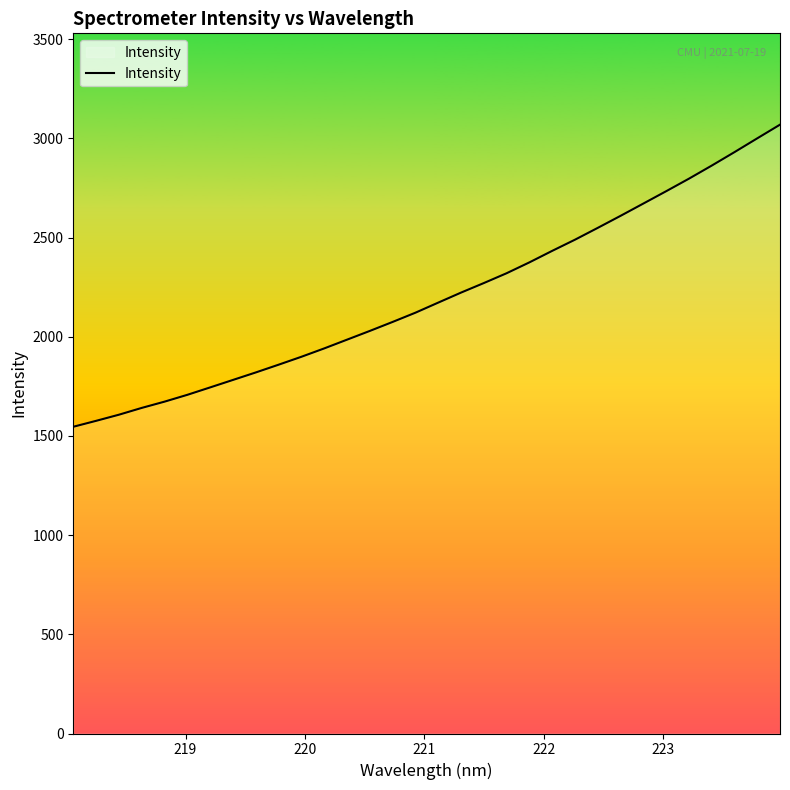

How many categories are shown in the chart?

32